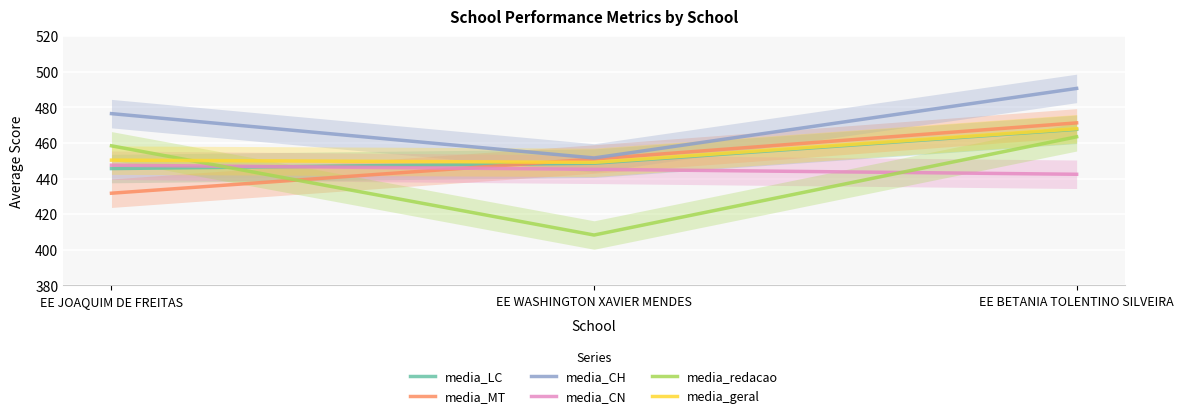

What is the sum of all media_MT values?

1354.2